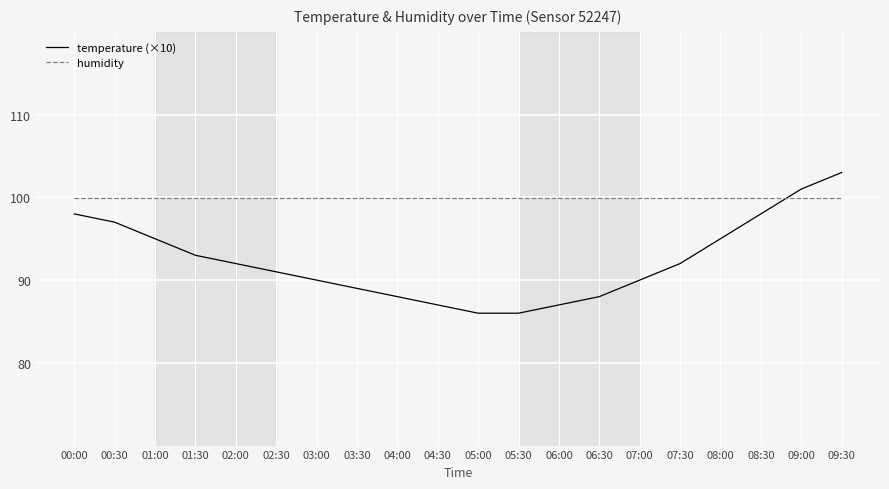

True or false: temperature (×10) has more than 1 points higher than both neighbors.

False